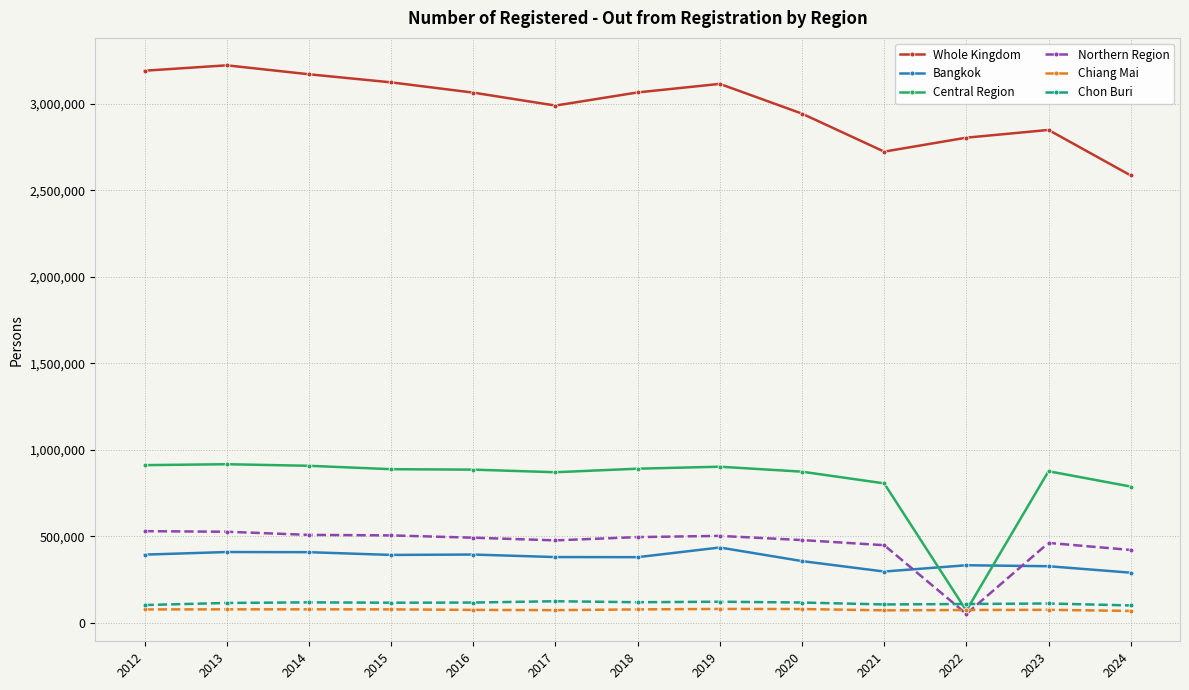

True or false: Chiang Mai has a value of 79143 at 2020.

True